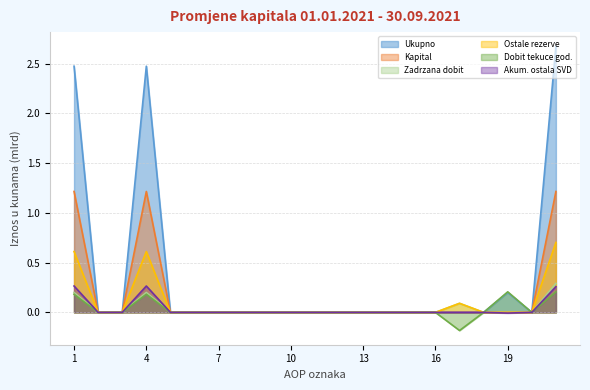

What is the minimum value shown in the chart?

-0.2